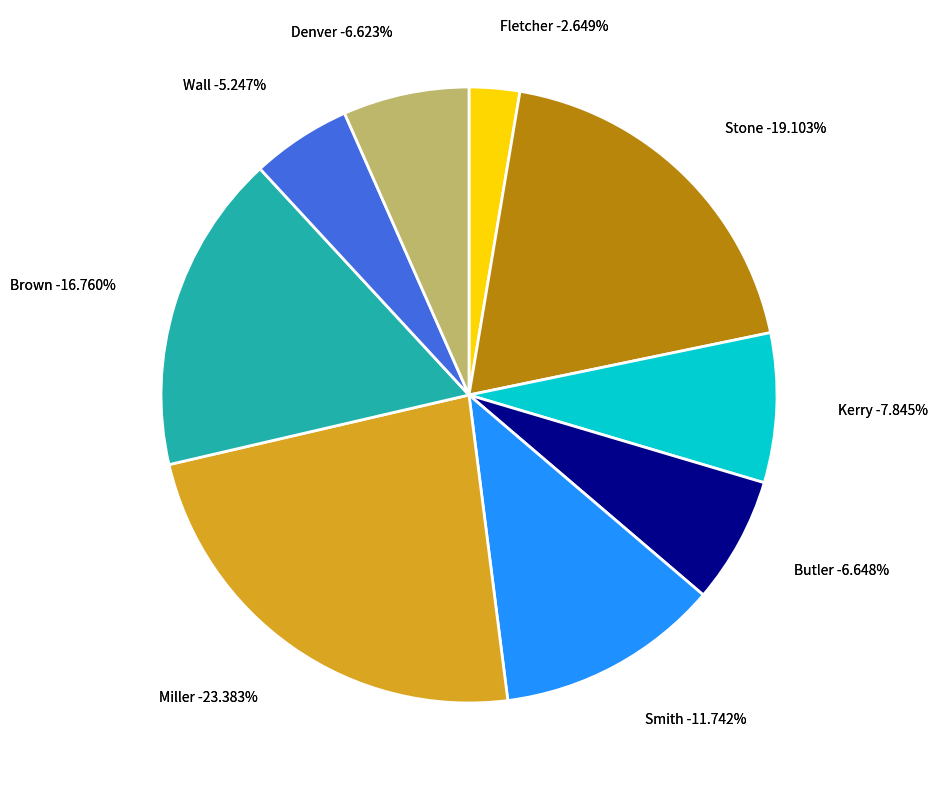

Which category has the biggest portion of the pie?

Miller